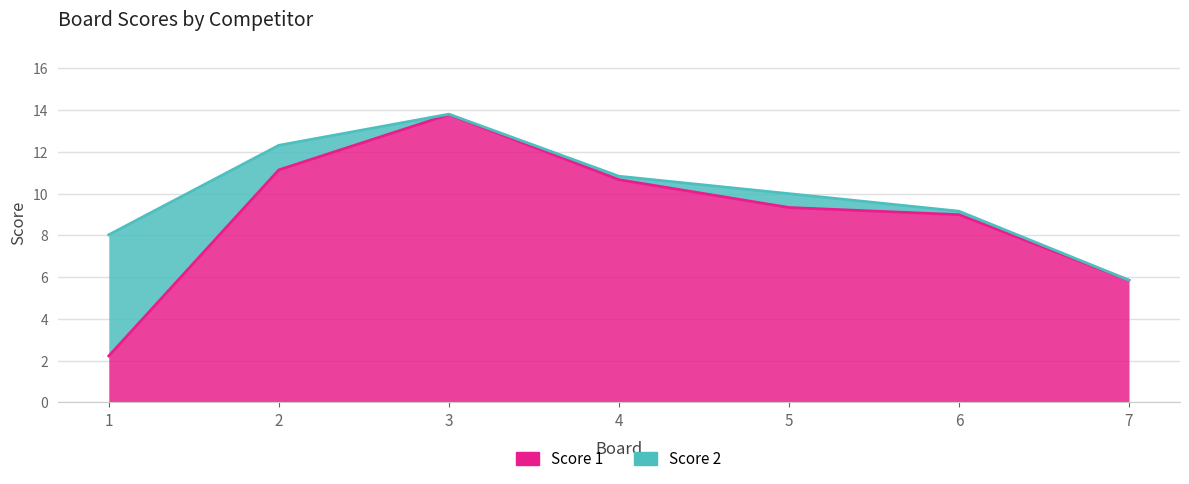

At which label is the value closest to 8?

6